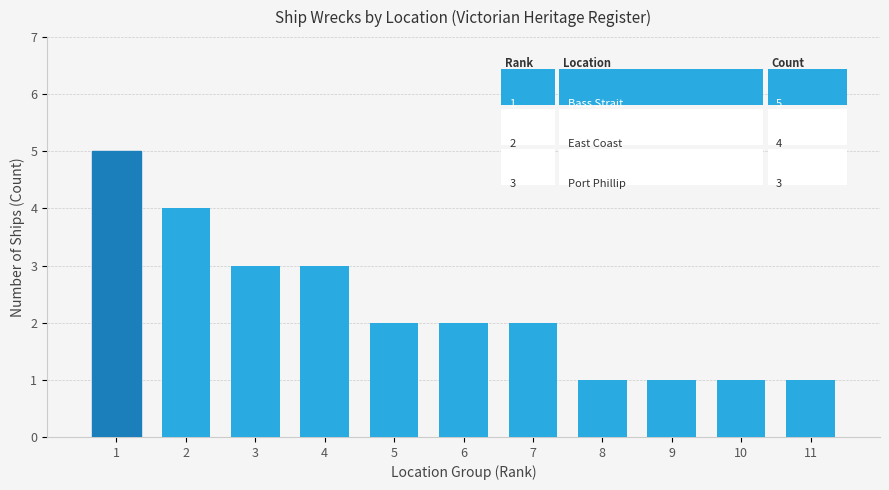

Count the number of categories in the chart.

11